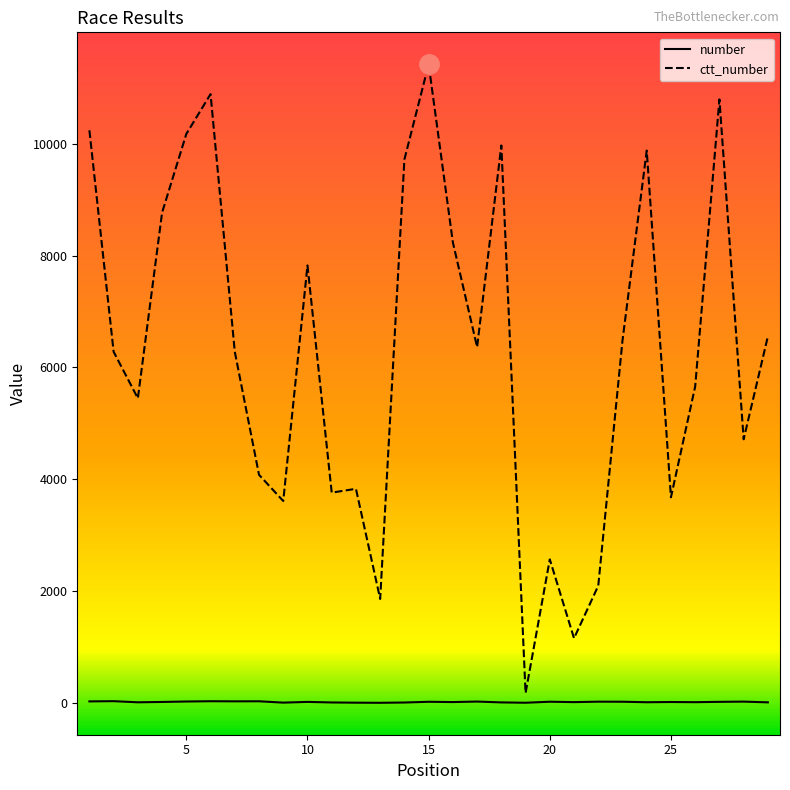

What is the difference between the maximum and minimum values in the ctt_number series?

11246